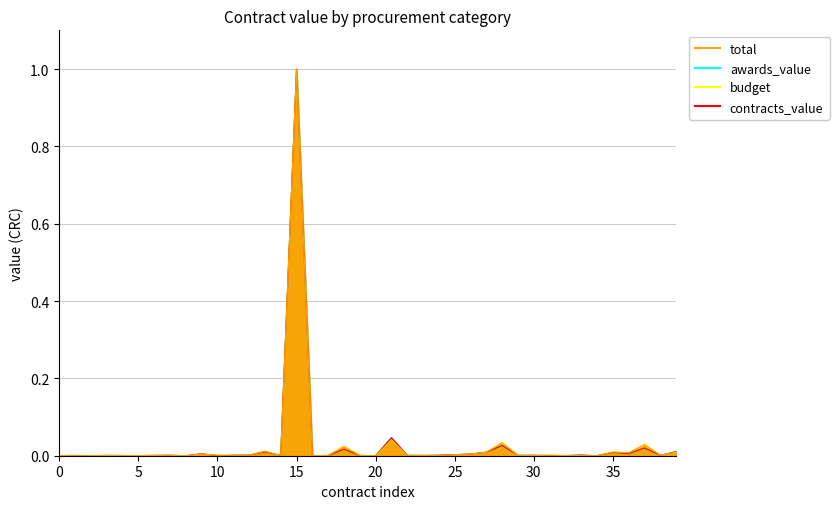

After their last crossing, which series has the higher values: total or contracts_value?

contracts_value